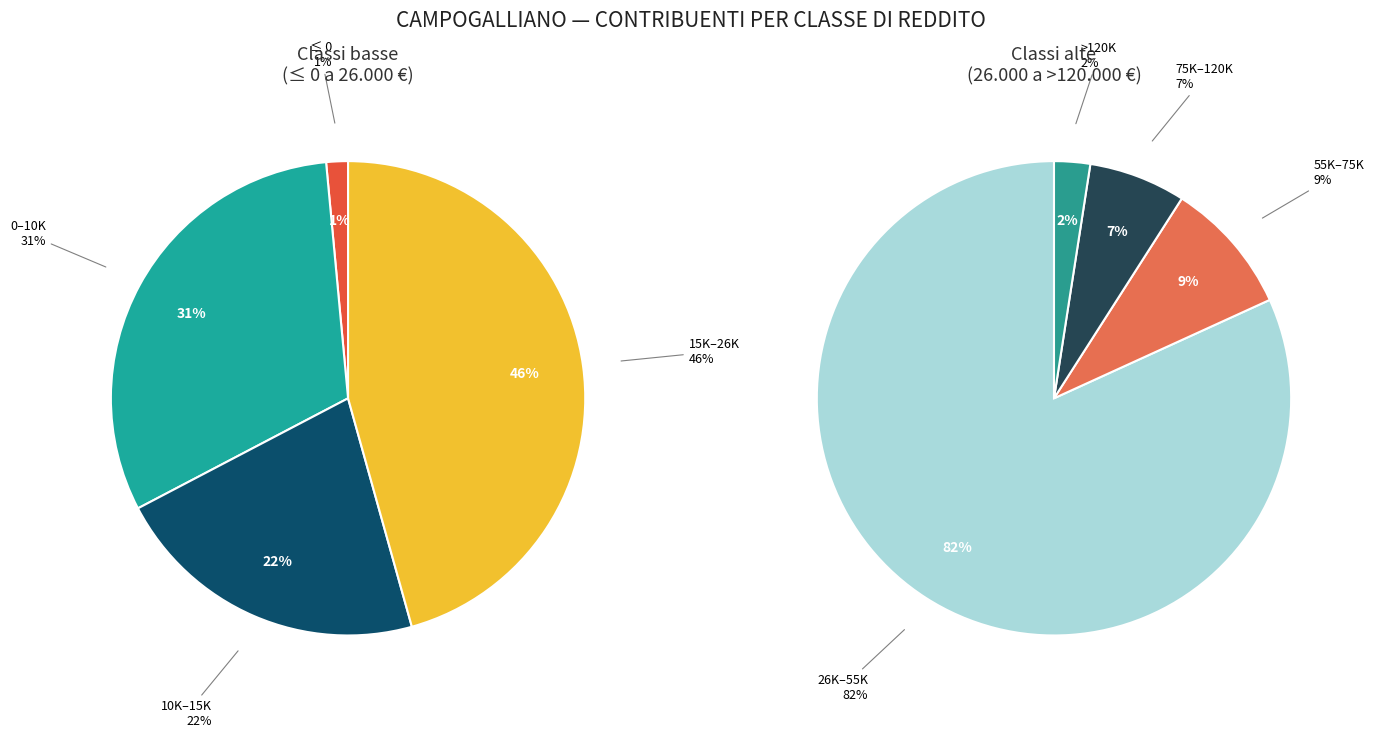

Is da 10.000 a 15.000 the majority of the pie?

No